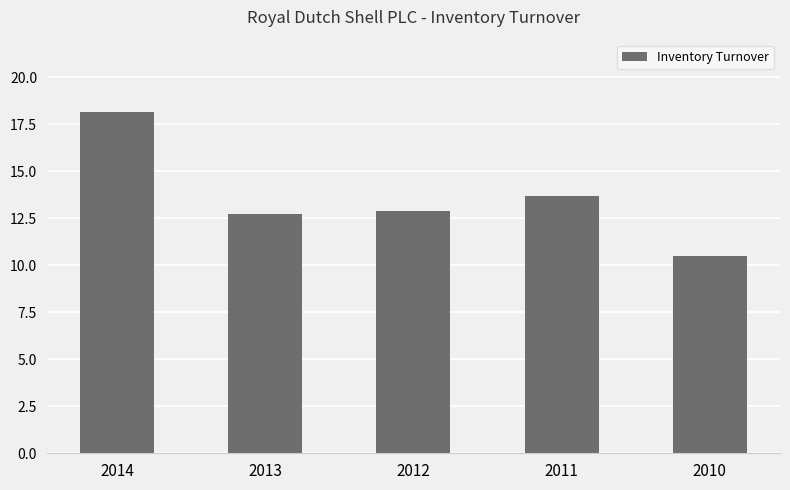

How many bars are there in total?

5